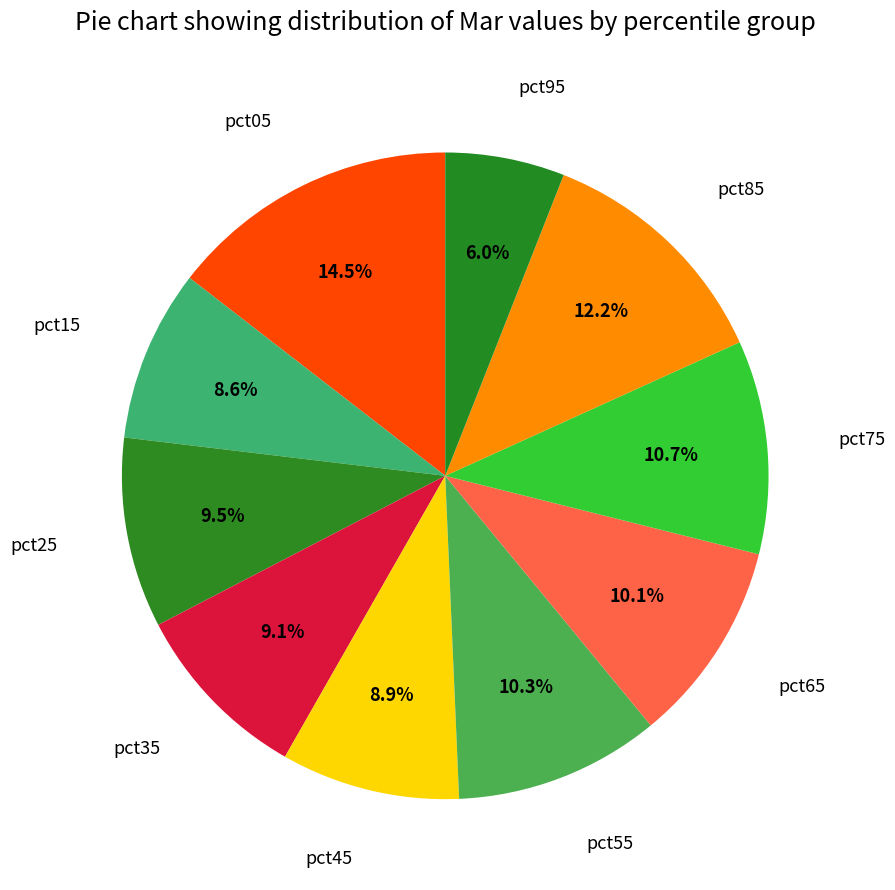

How many slices are in this pie chart?

10